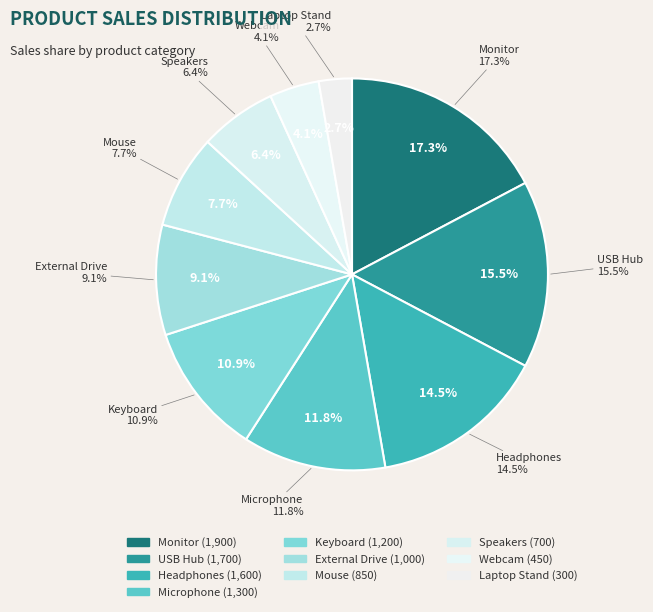

Which slice is the smallest?

Laptop Stand